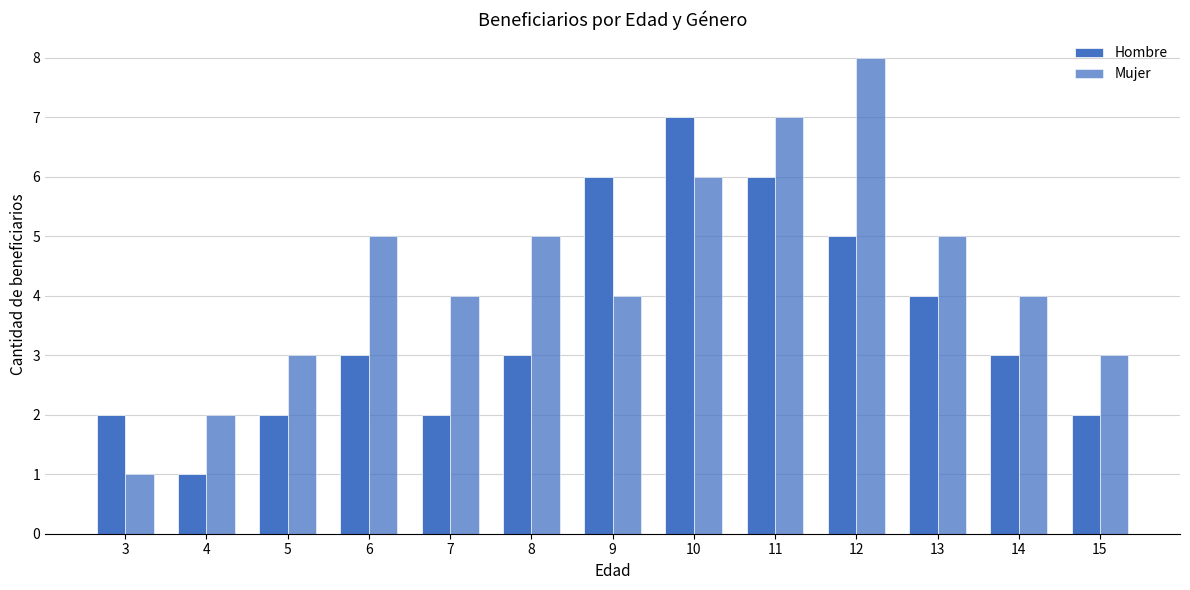

Between 9 and 11, which is larger?

9